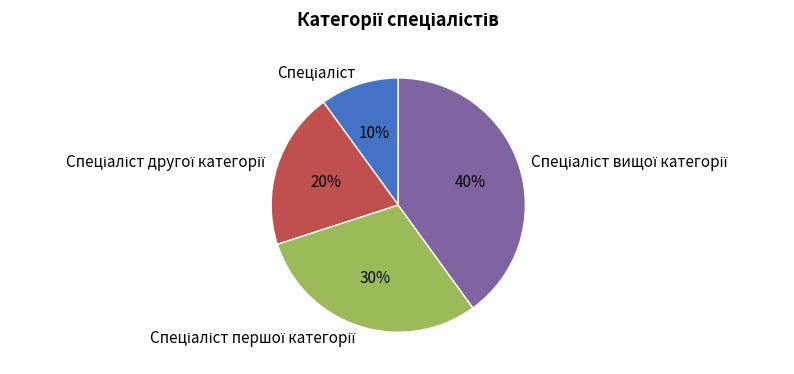

To the nearest percent, what is the difference between the largest and smallest slice percentages?

30%